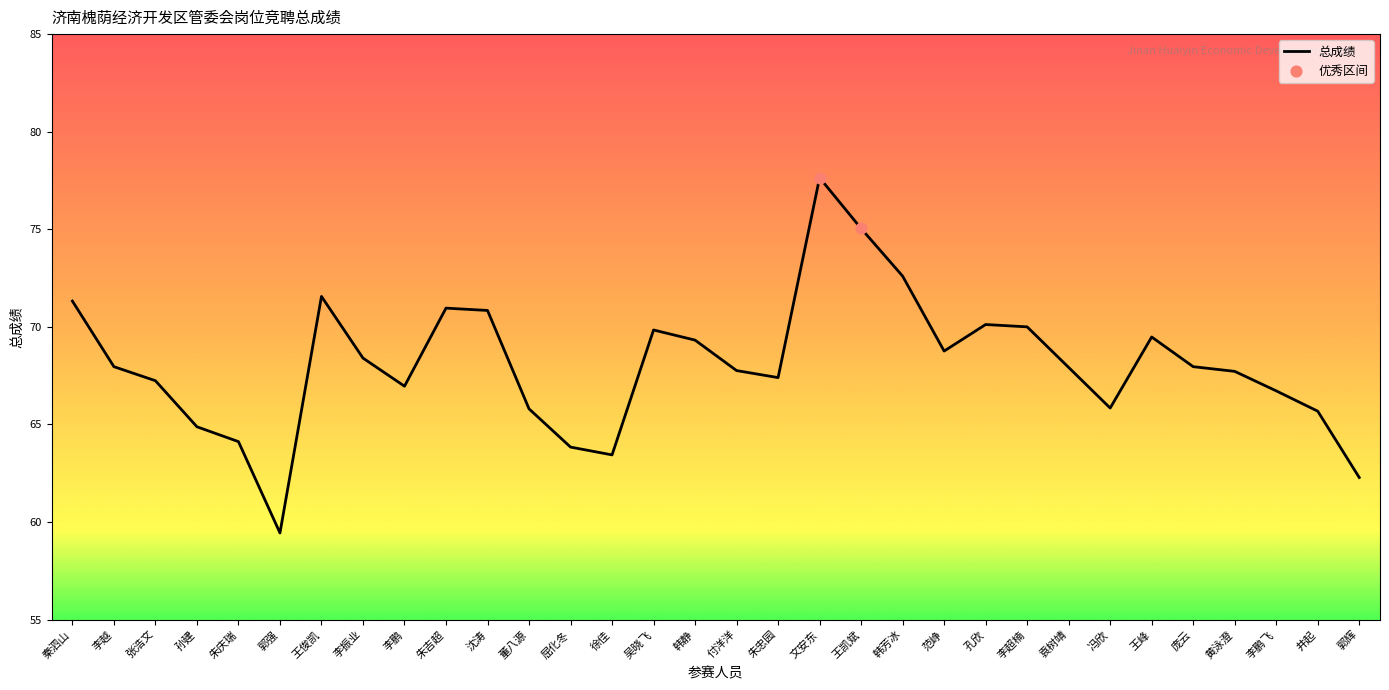

Which has a higher value, 井起 or 付洋洋?

付洋洋